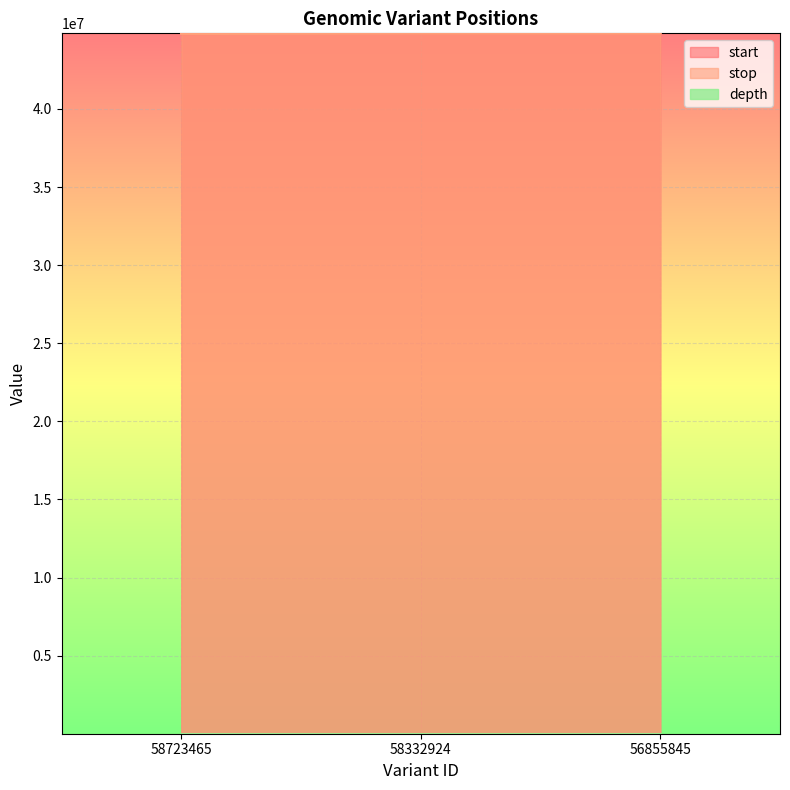

At which label does start first exceed 44837480?

56855845